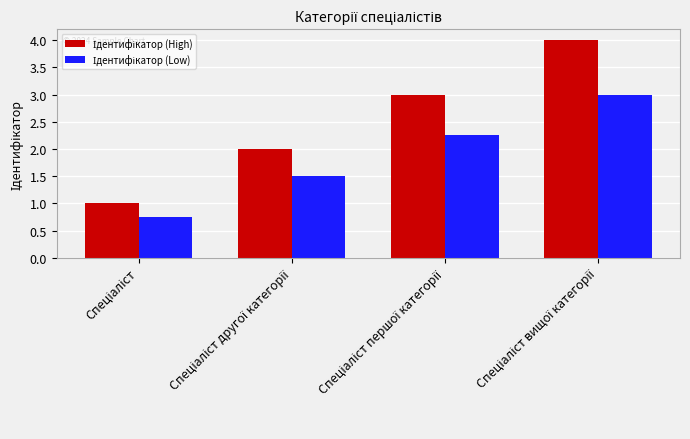

How many bars are there in total?

8